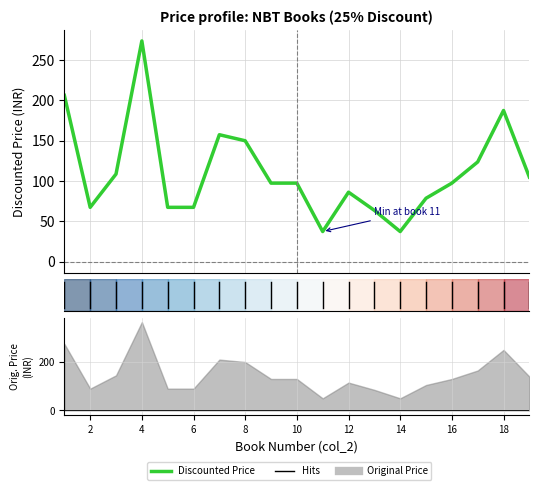

What is the difference between the maximum and minimum values?

236.2